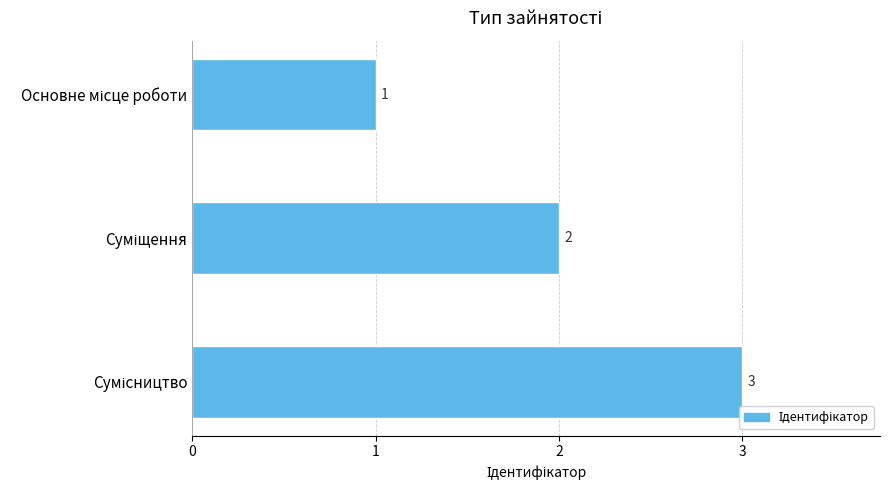

Count the number of data series in this chart.

1